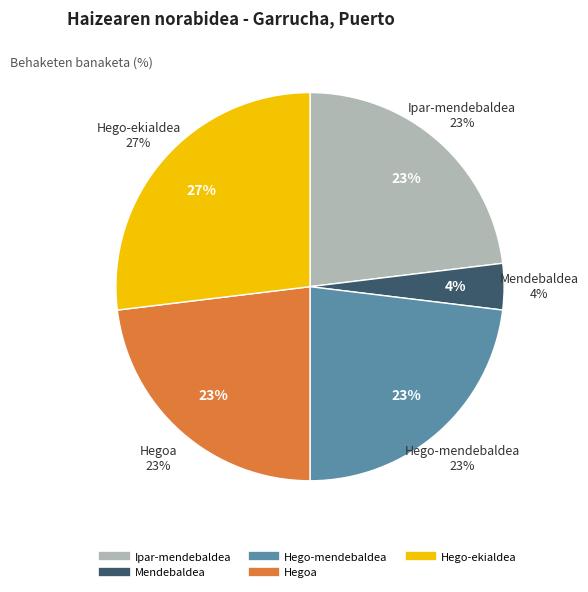

Which slice is the largest?

Hego-ekialdea